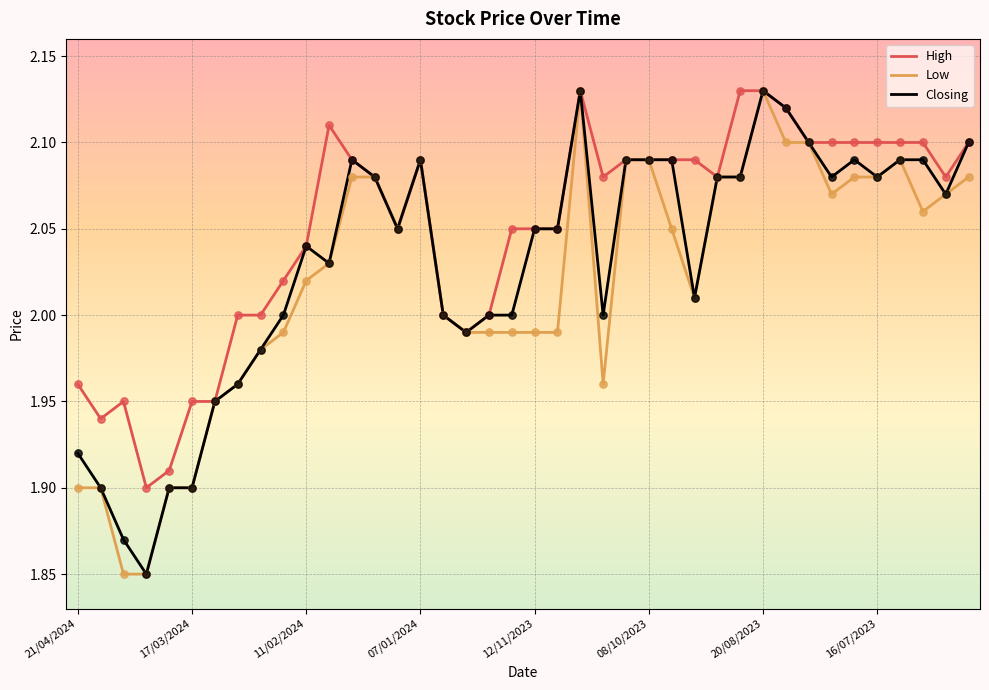

Which series has the largest total across all categories?

High